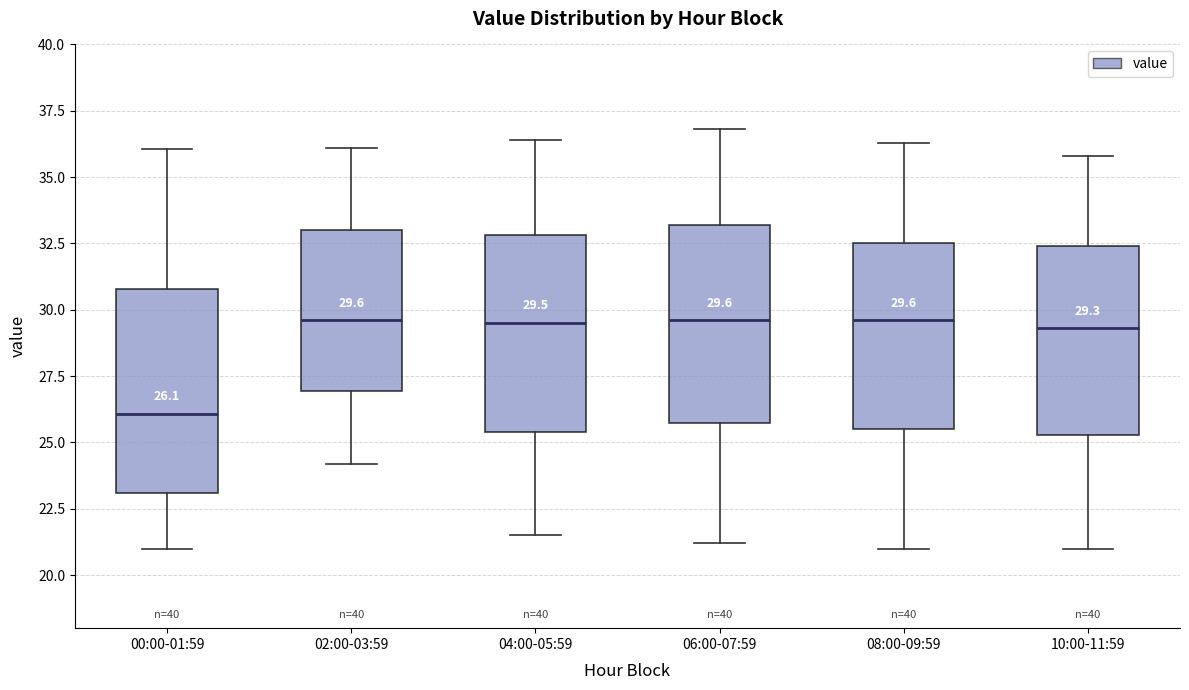

Which box's median line is the lowest?

00:00-01:59